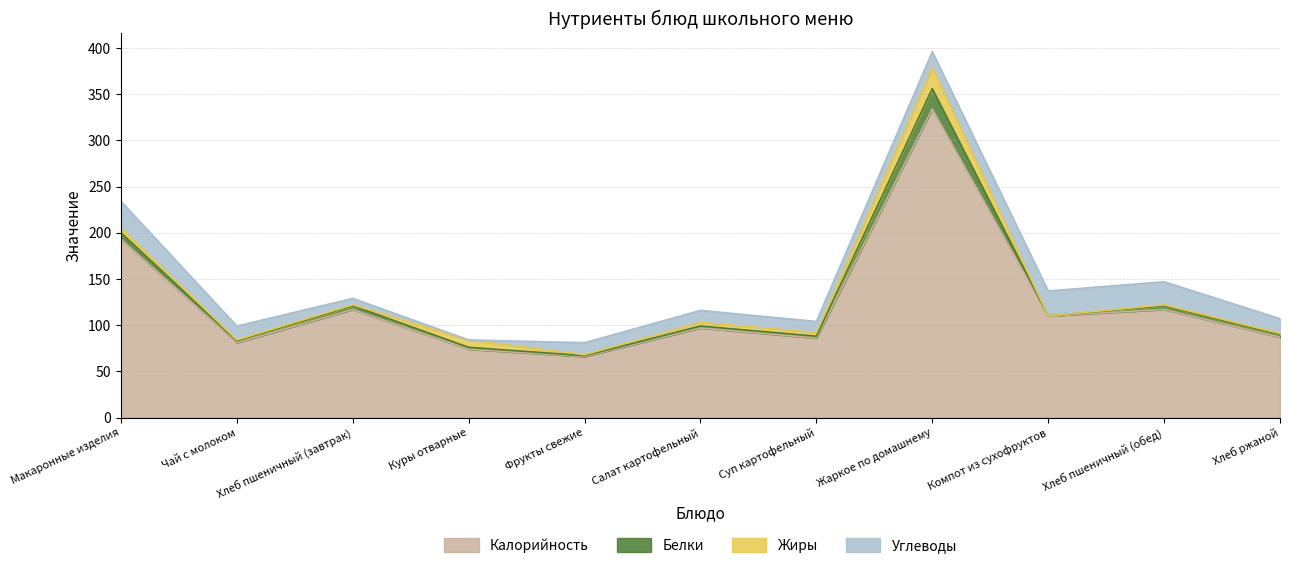

Where is Белки nearest to the value 11?

Макаронные изделия